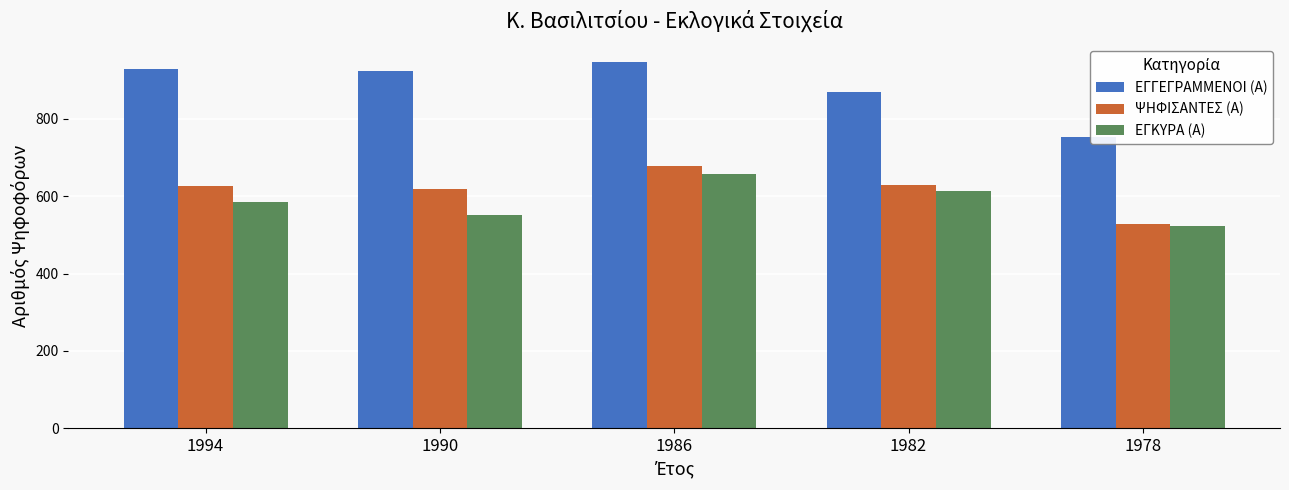

Rank the series by their maximum value, from lowest to highest.

ΕΓΚΥΡΑ (Α), ΨΗΦΙΣΑΝΤΕΣ (Α), ΕΓΓΕΓΡΑΜΜΕΝΟΙ (Α)